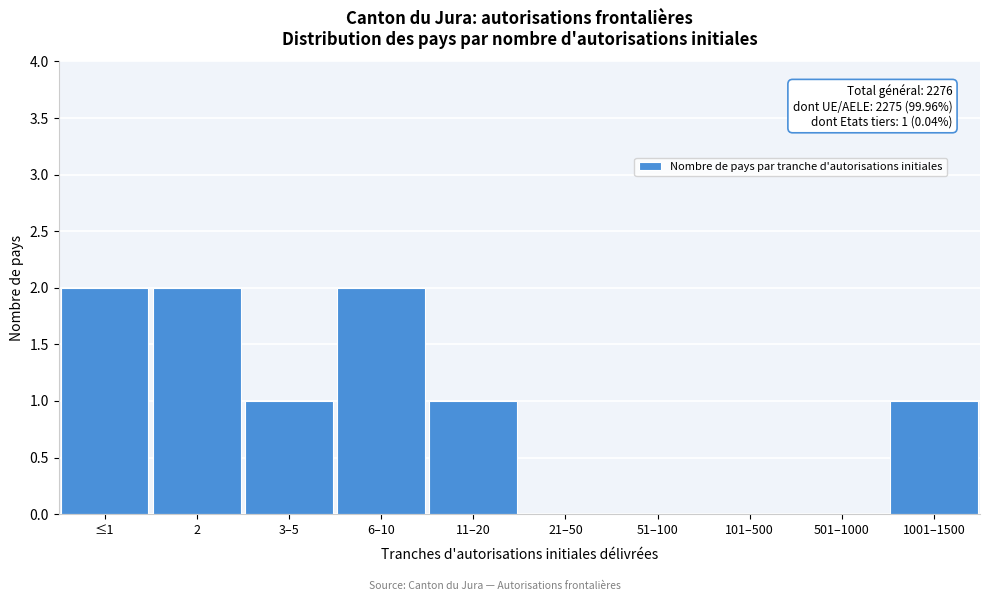

Reading left to right, what are all the values shown in this chart?

≤1=2	2=2	3–5=1	6–10=2	11–20=1	21–50=0	51–100=0	101–500=0	501–1000=0	1001–1500=1